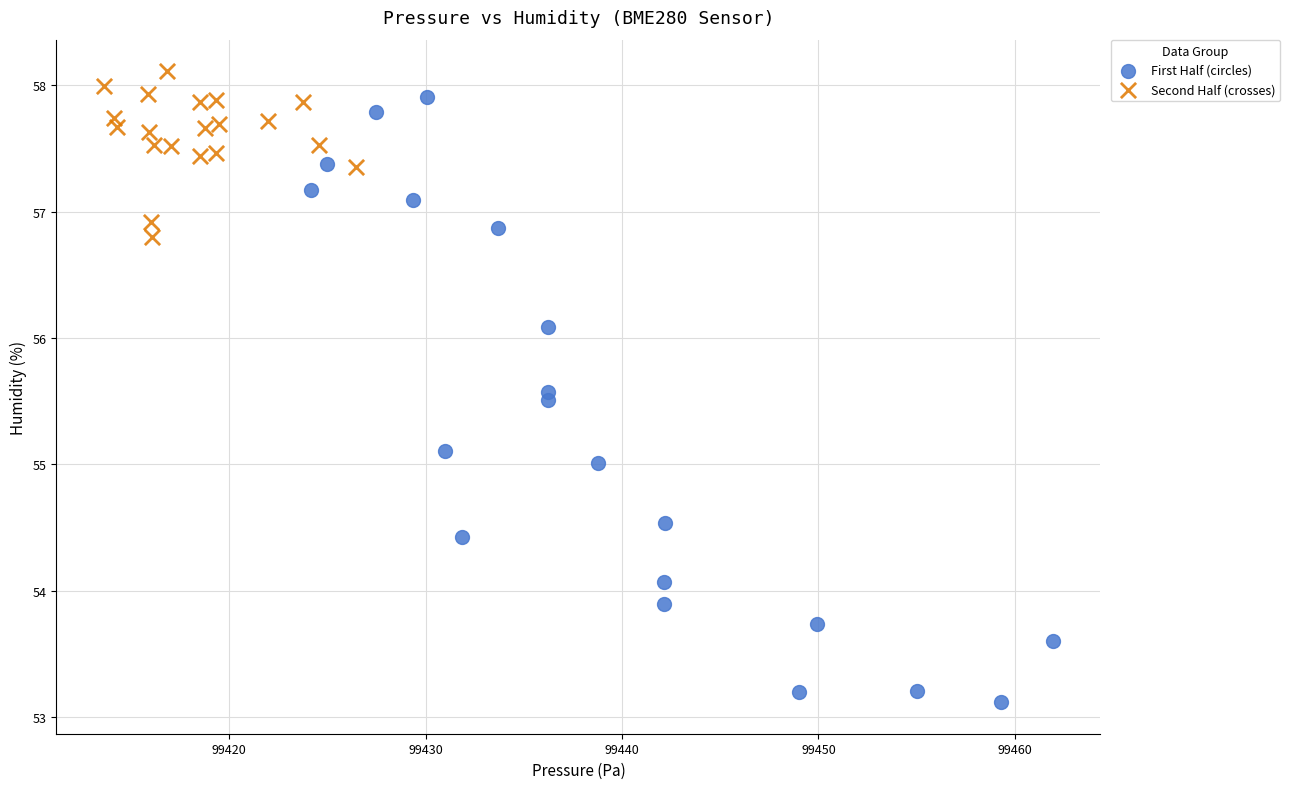

Which series has the largest Y range (max minus min)?

First Half (circles)